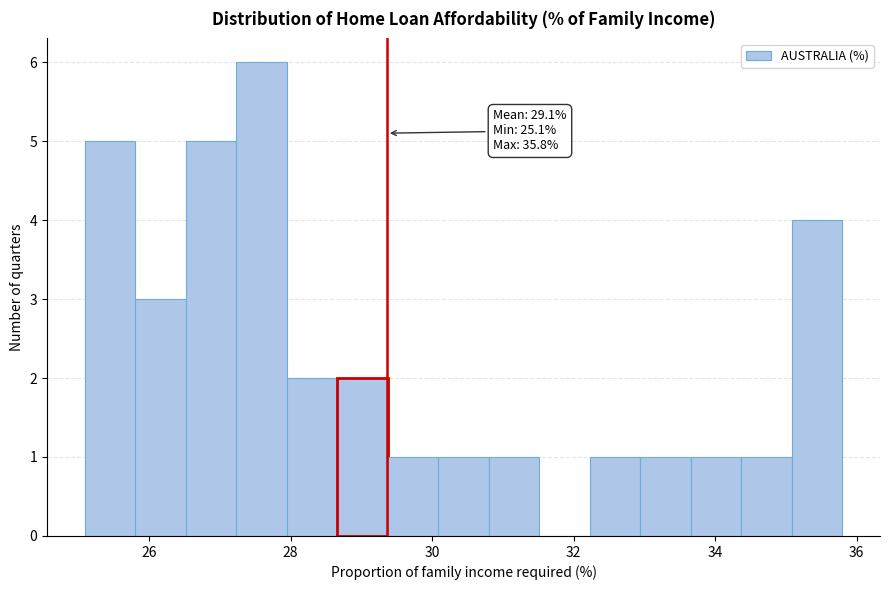

Read against the x-axis, roughly where is the centre of the tallest bar?

27.6